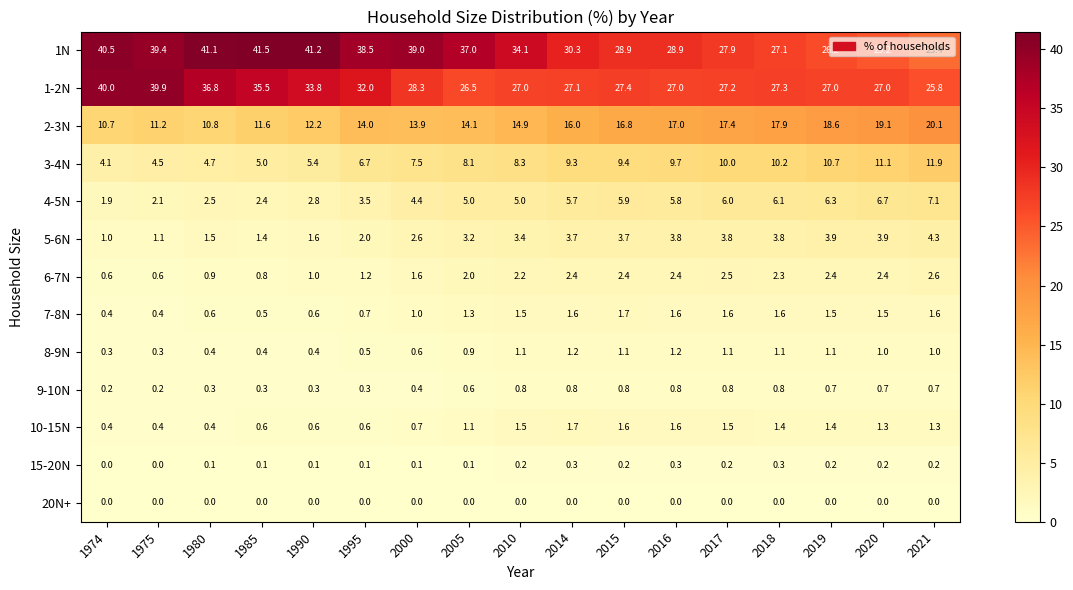

Which series changed the most between 1980 and 2021?

1N